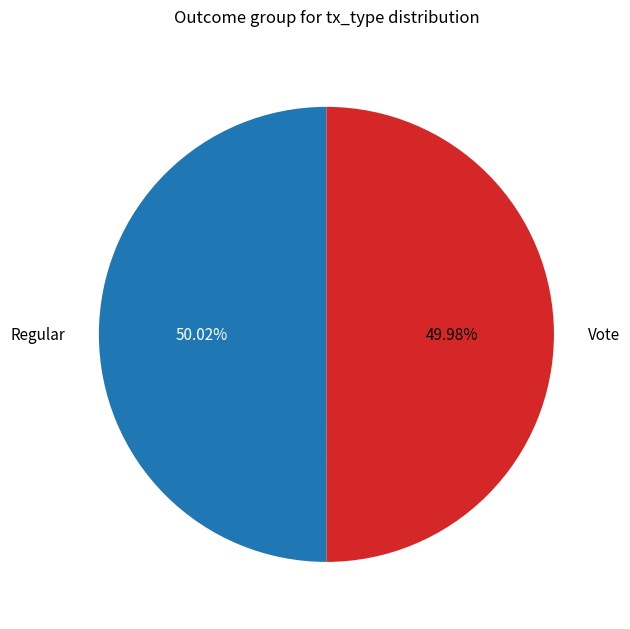

Does any single category account for the majority?

Yes